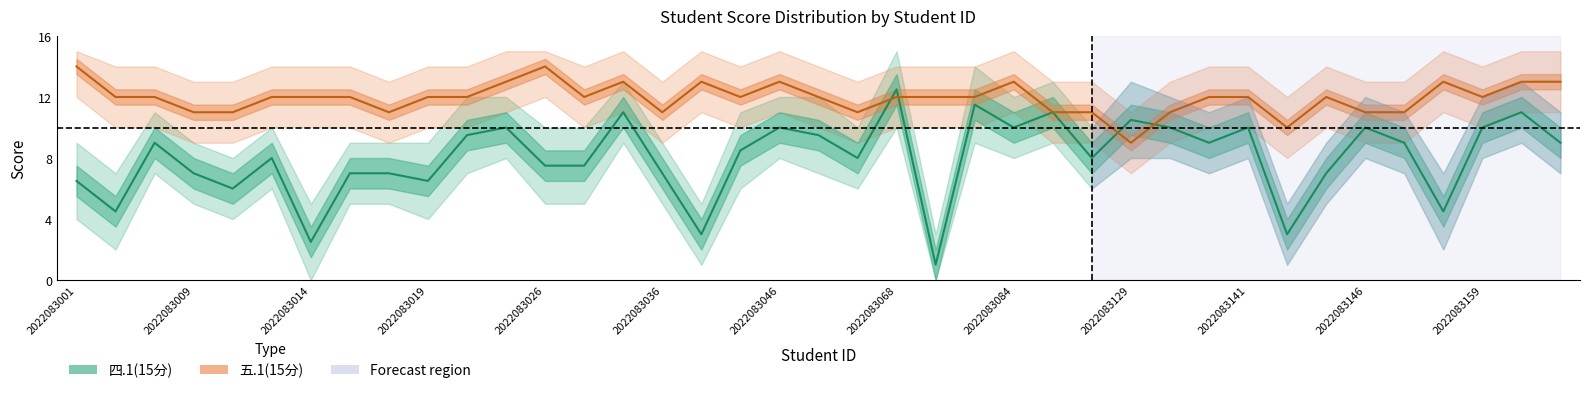

What is the greatest value displayed?

14.0